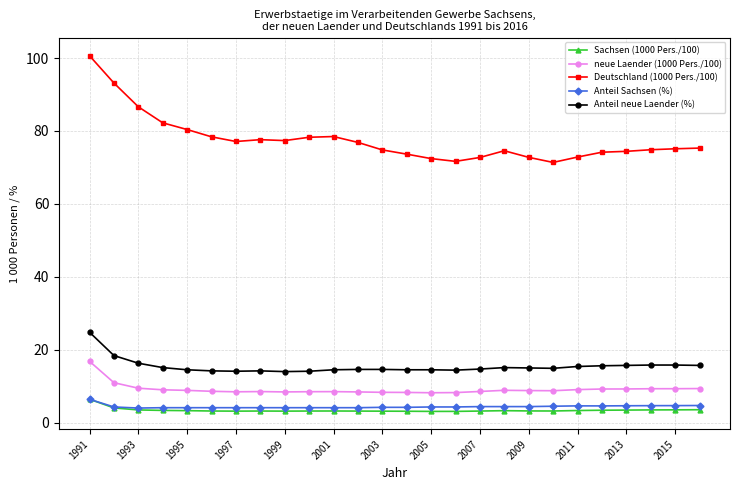

What is the difference between the maximum and second lowest values in the neue Laender (1000 Pers./100) series?

8.6